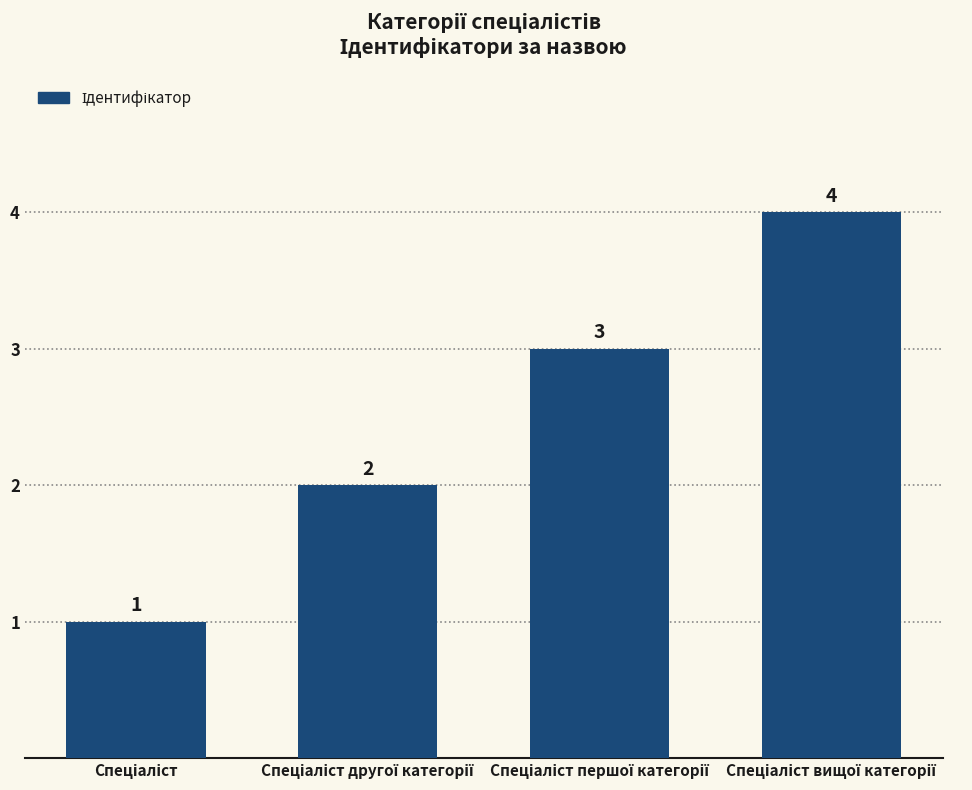

Count the values in the range 2 to 4.

3